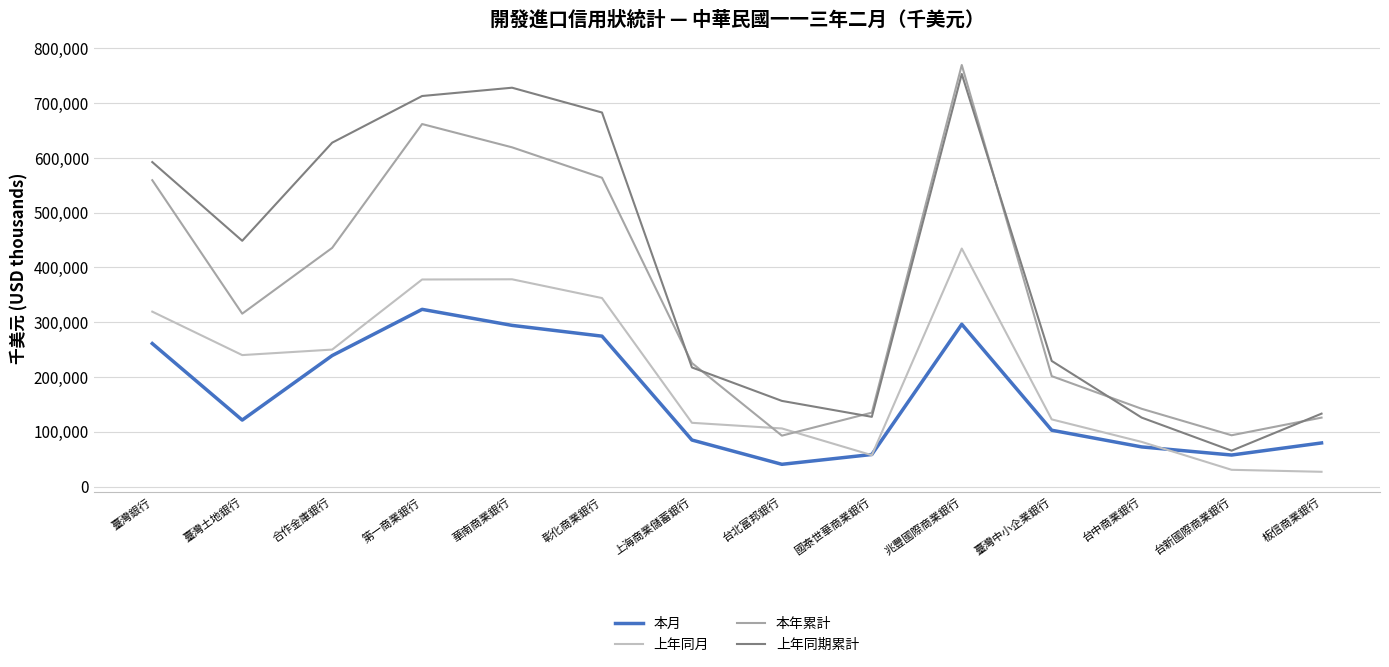

Is it true that 上年同期累計 equals 682799 at 彰化商業銀行?

True